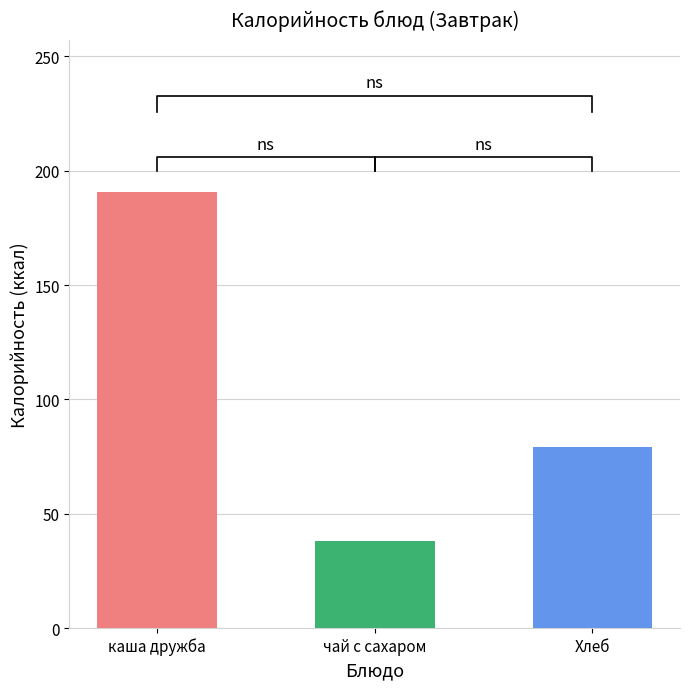

Where does the Завтрак series first go above 79?

каша дружба